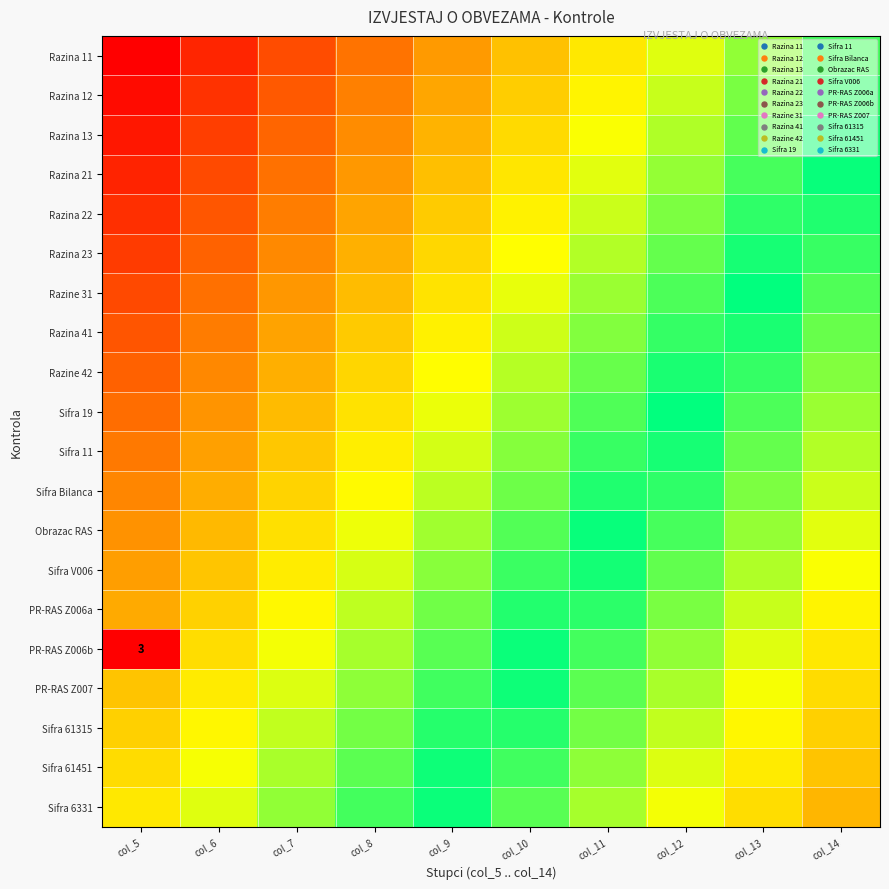

Which label corresponds to the smallest value in the chart?

col_5